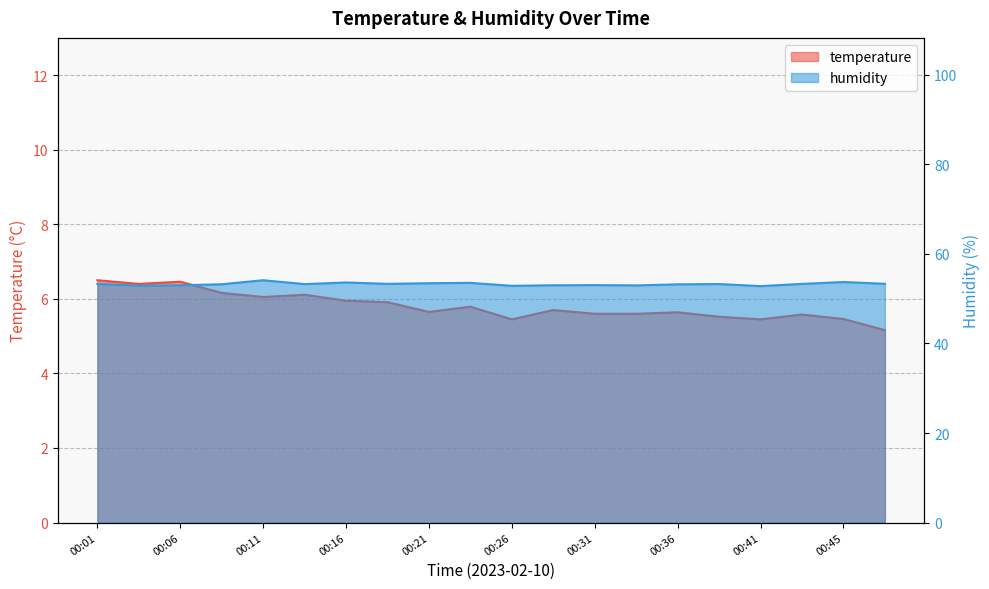

How many lines are shown in the chart?

2